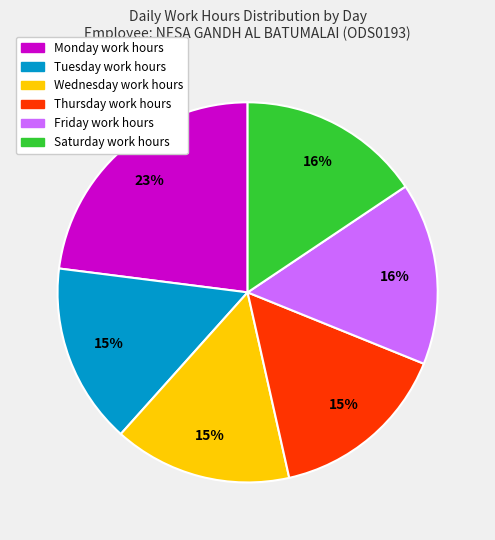

Is there a majority slice in this chart?

No